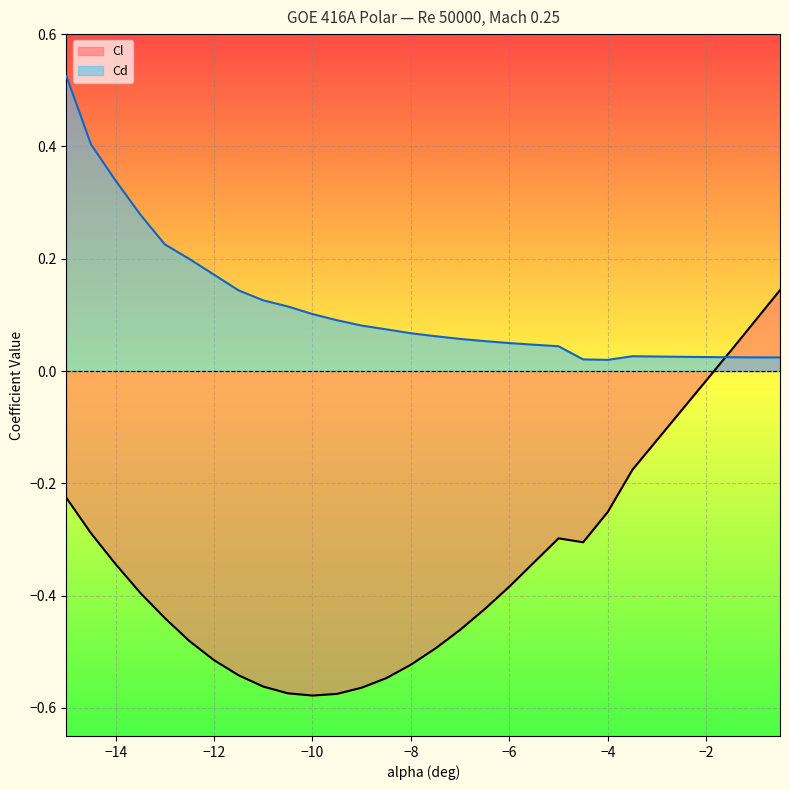

What is the sum of all Cl values?

-10.2